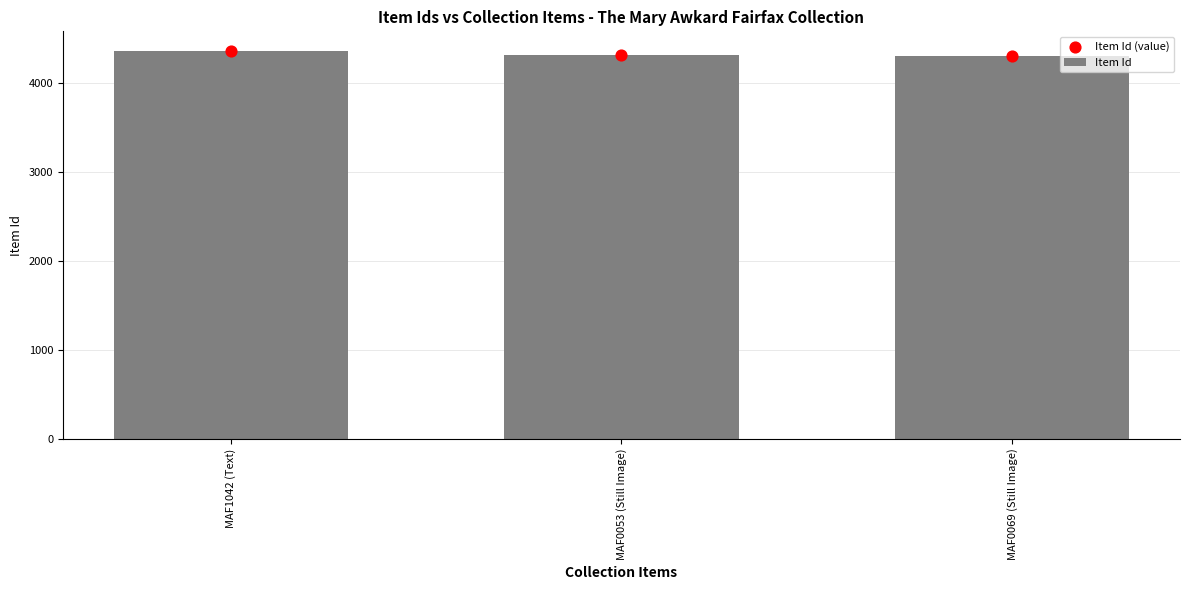

Which series reaches the maximum Y coordinate?

Item Id